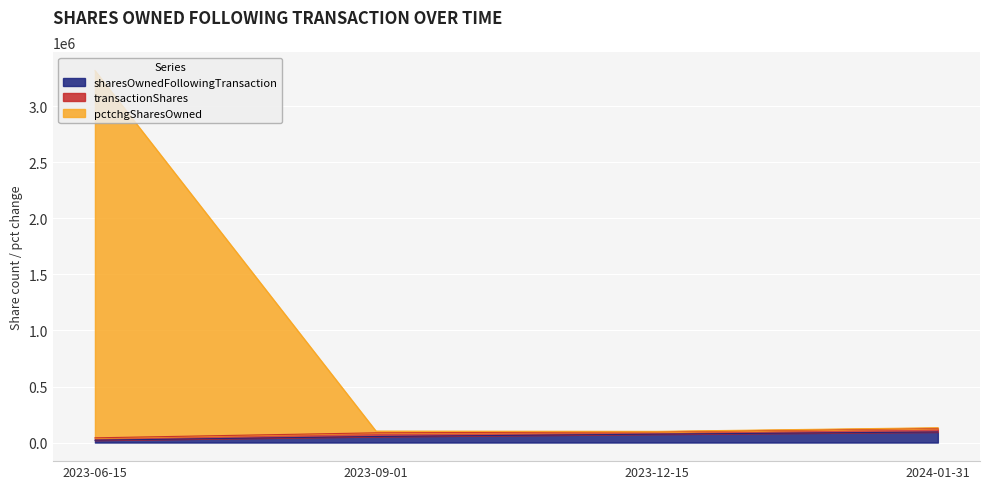

At which category is the sum across all series the highest?

2023-06-15